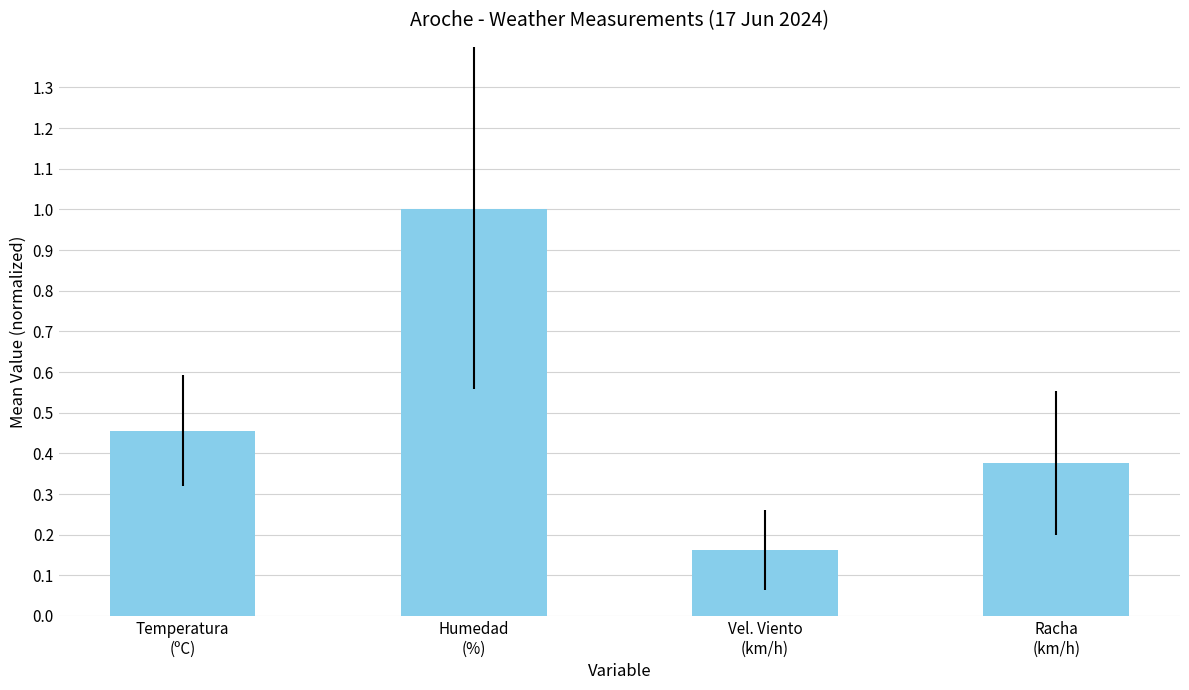

List the labels in order of value, largest first.

Humedad
(%), Temperatura
(ºC), Racha
(km/h), Vel. Viento
(km/h)